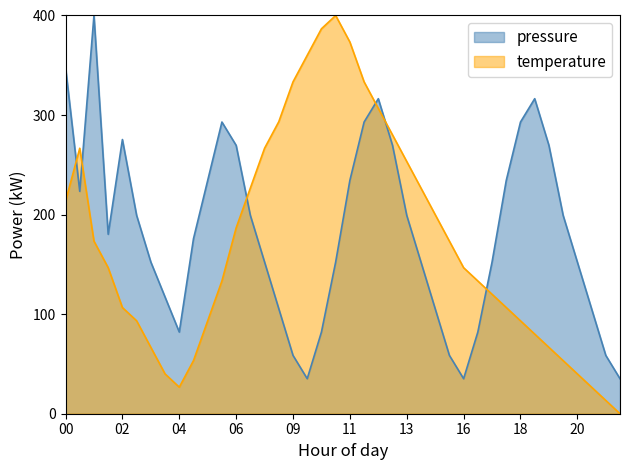

Which series ends up on top after the final intersection of temperature and pressure?

pressure